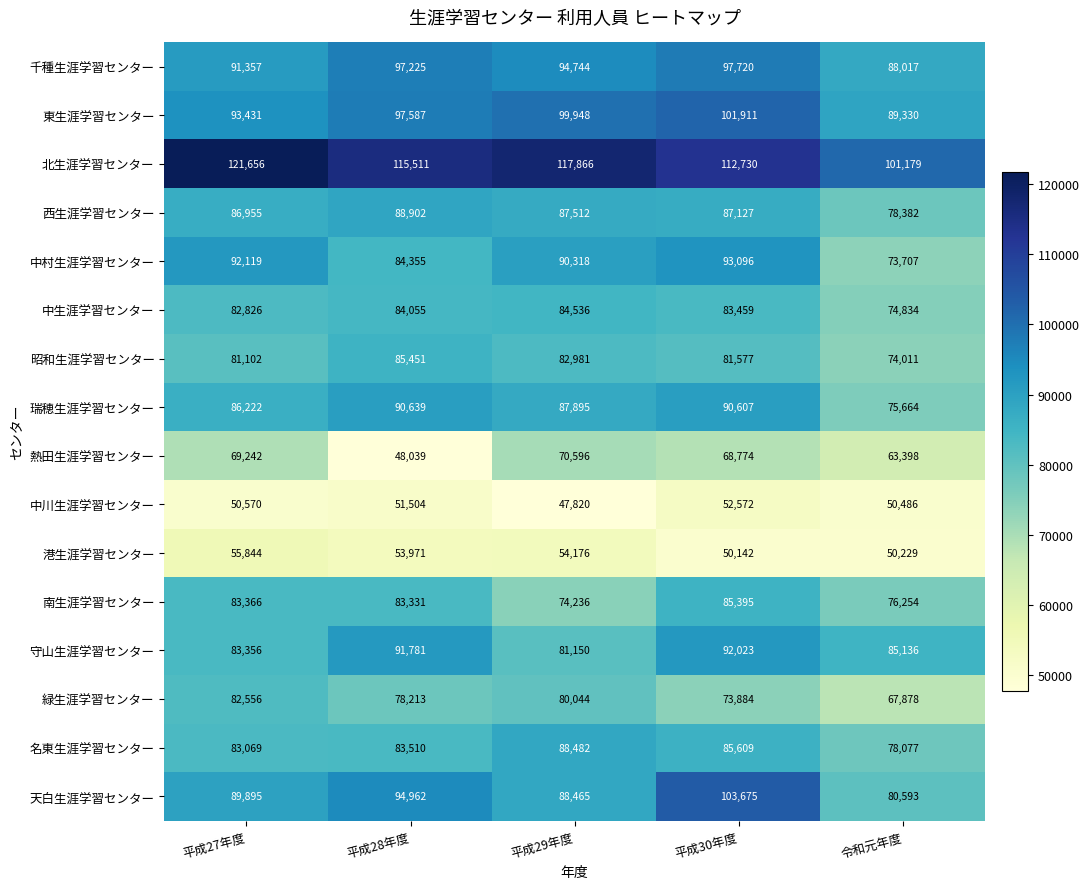

The value of 南生涯学習センター at 平成30年度 is 26292. True or false?

False